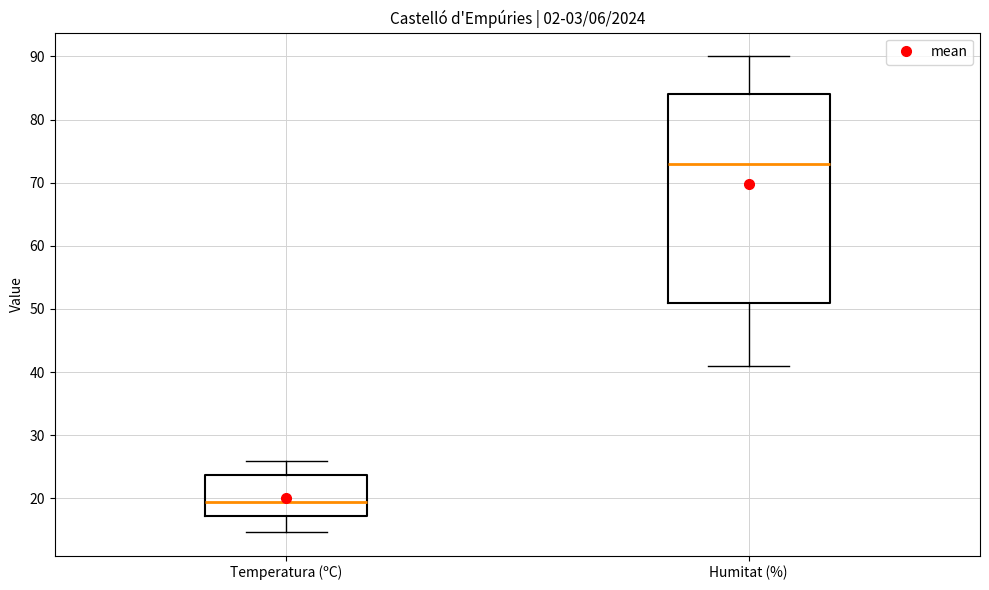

Where does the upper whisker of the box for Humitat (%) end on the y-axis? The values are not printed on the chart, so give them approximately, as read against the axis.

90